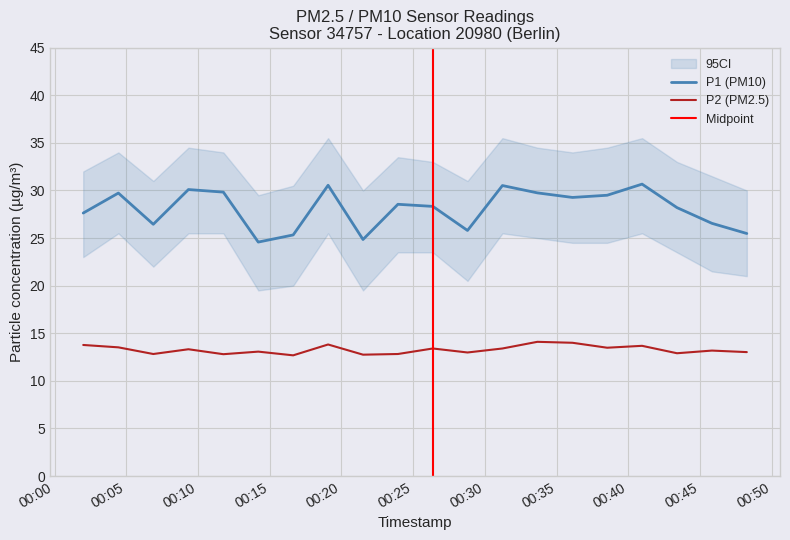

True or false: P1 and P2 intersect in this chart.

False